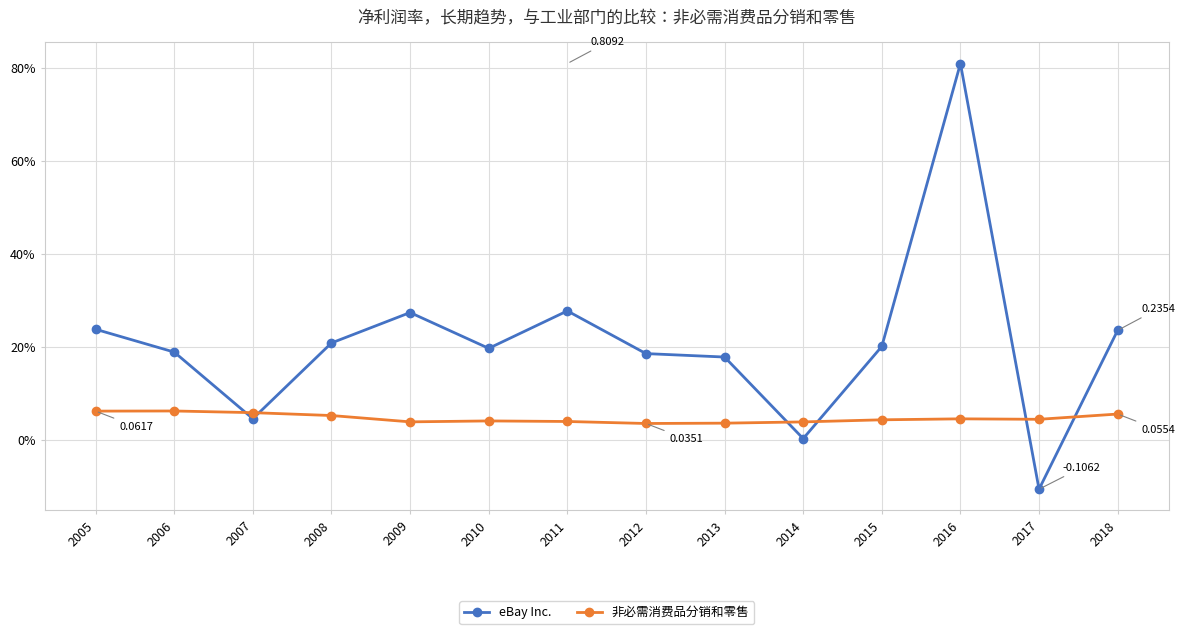

Rank the series by their maximum value, from highest to lowest.

eBay Inc., 非必需消费品分销和零售